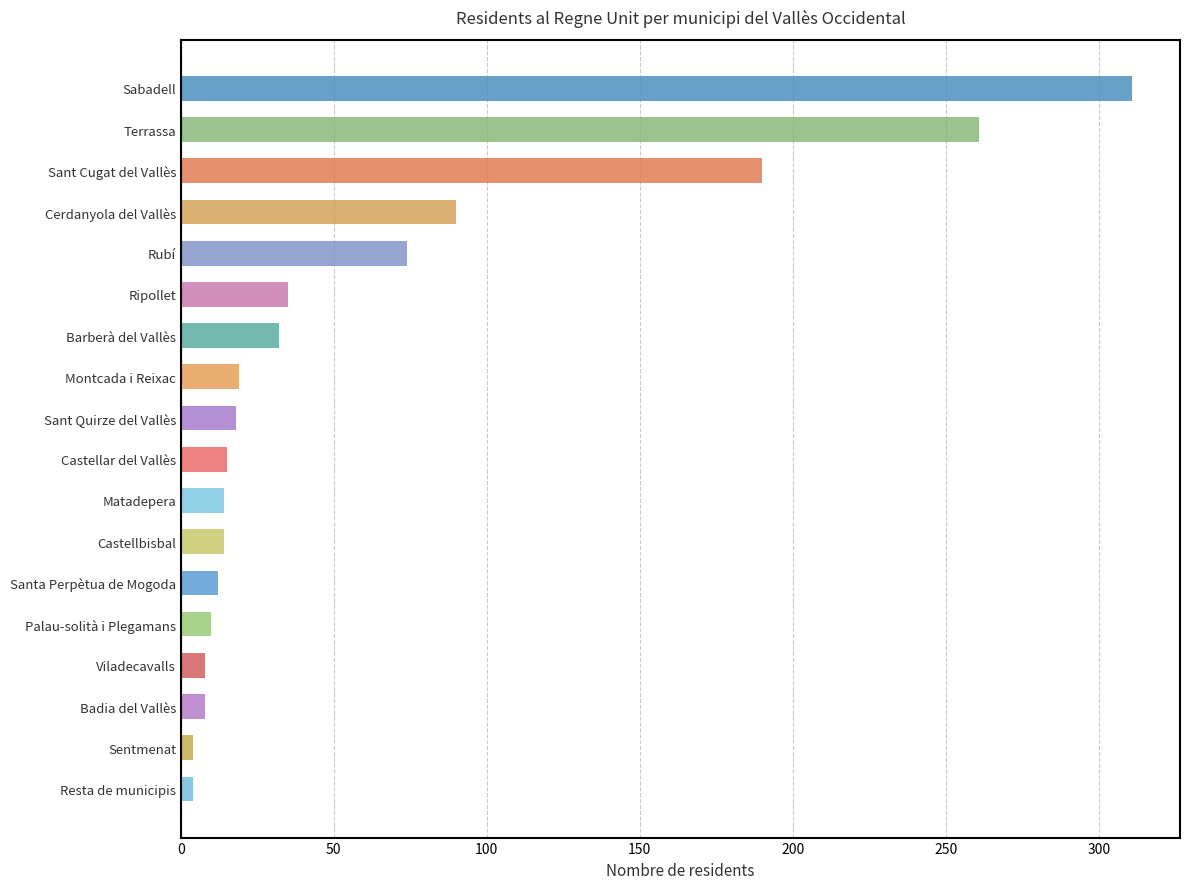

What is the sum of all values?

1119